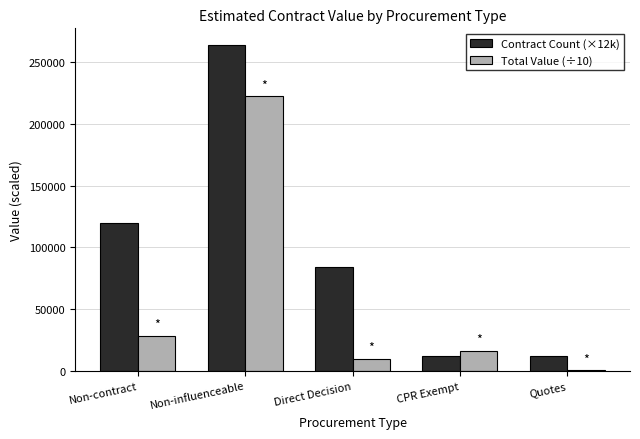

Reading left to right, extract all data points from this chart.

Contract Count (×12k): 120000.0	264000.0	84000.0	12000.0	12000.0
Total Value (÷10): 28607.7	222114.8	10010.6	16500.0	500.0